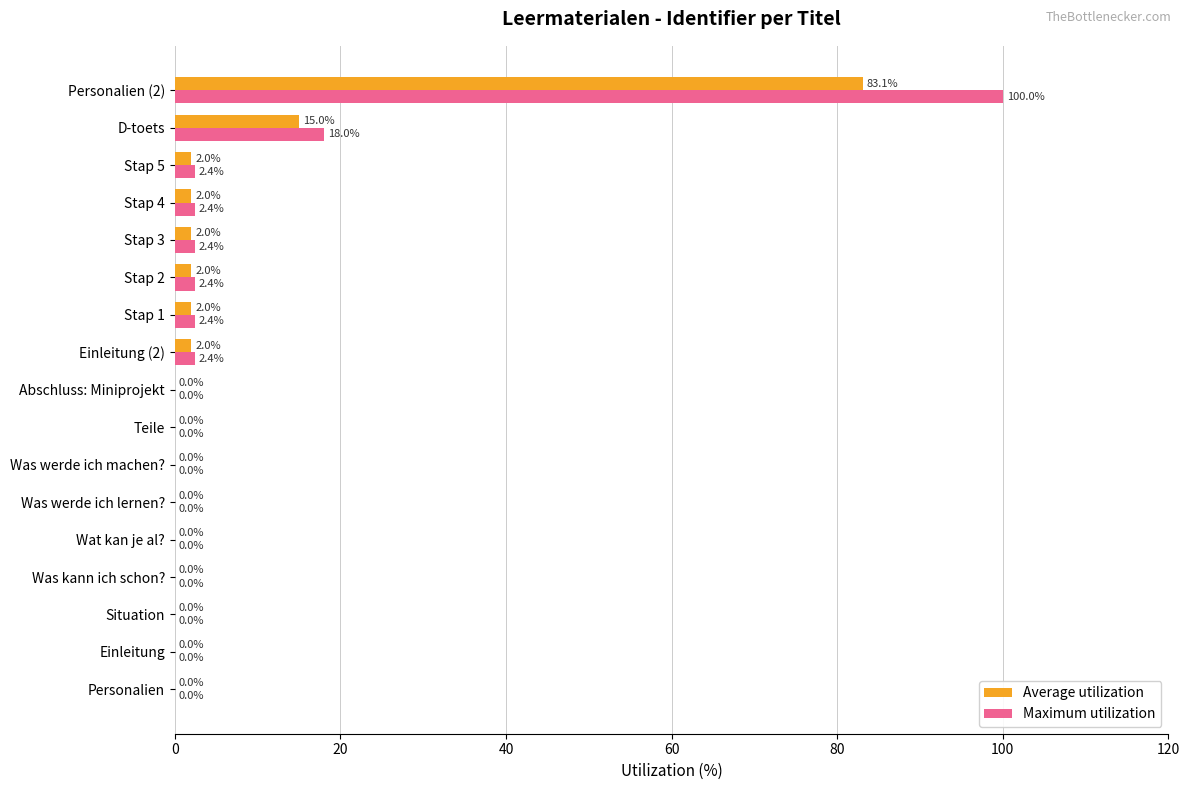

Which series changed the most between Was kann ich schon? and Stap 2?

Maximum utilization